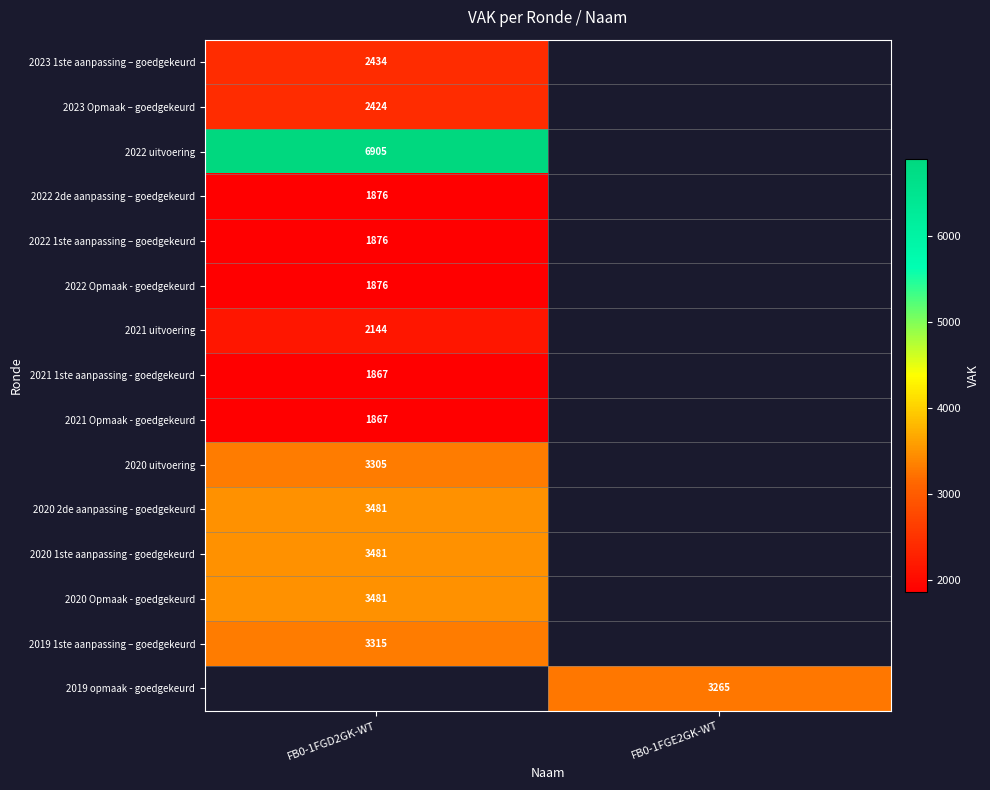

Is it true that 2019 opmaak - goedgekeurd equals 1351 at FB0-1FGE2GK-WT?

False